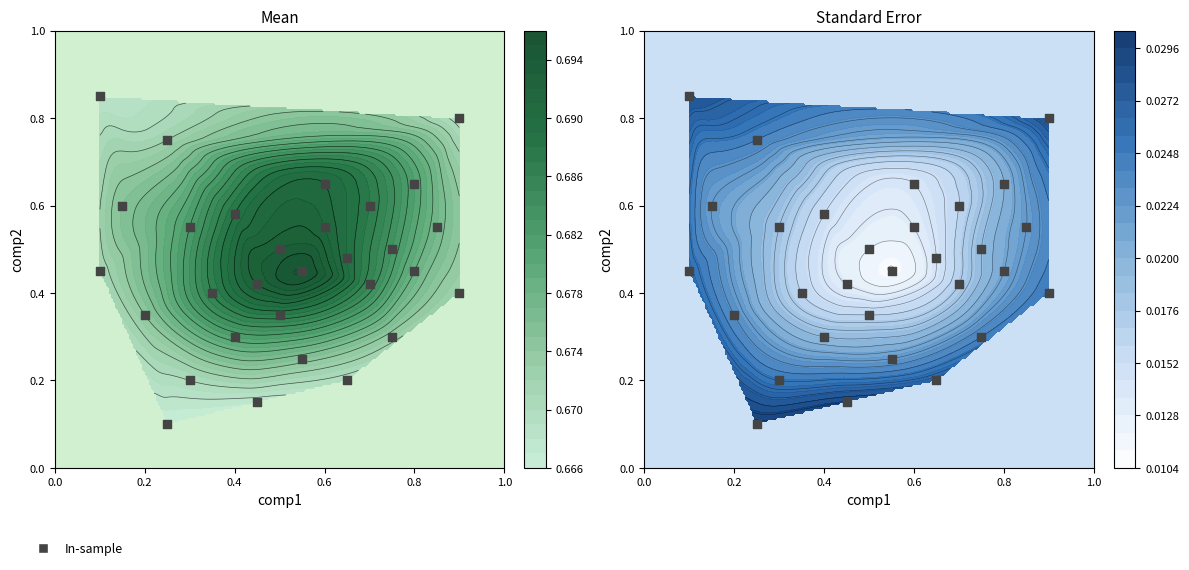

Is it true that the value at 0.6 is 0.4?

False